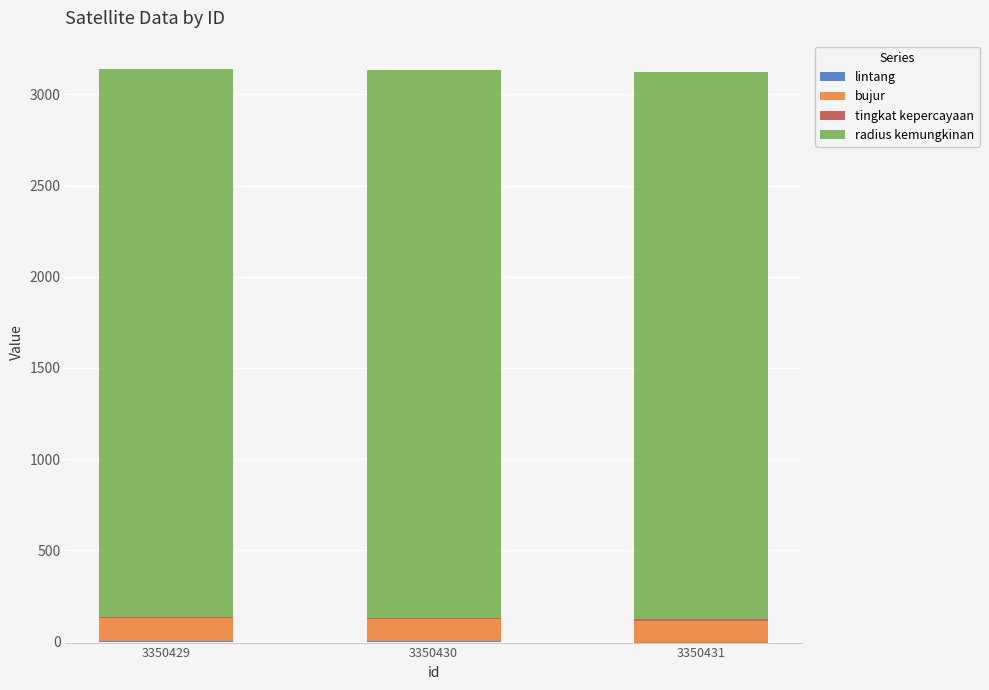

True or false: radius kemungkinan has a value of 3000.0 at 3350430.

True